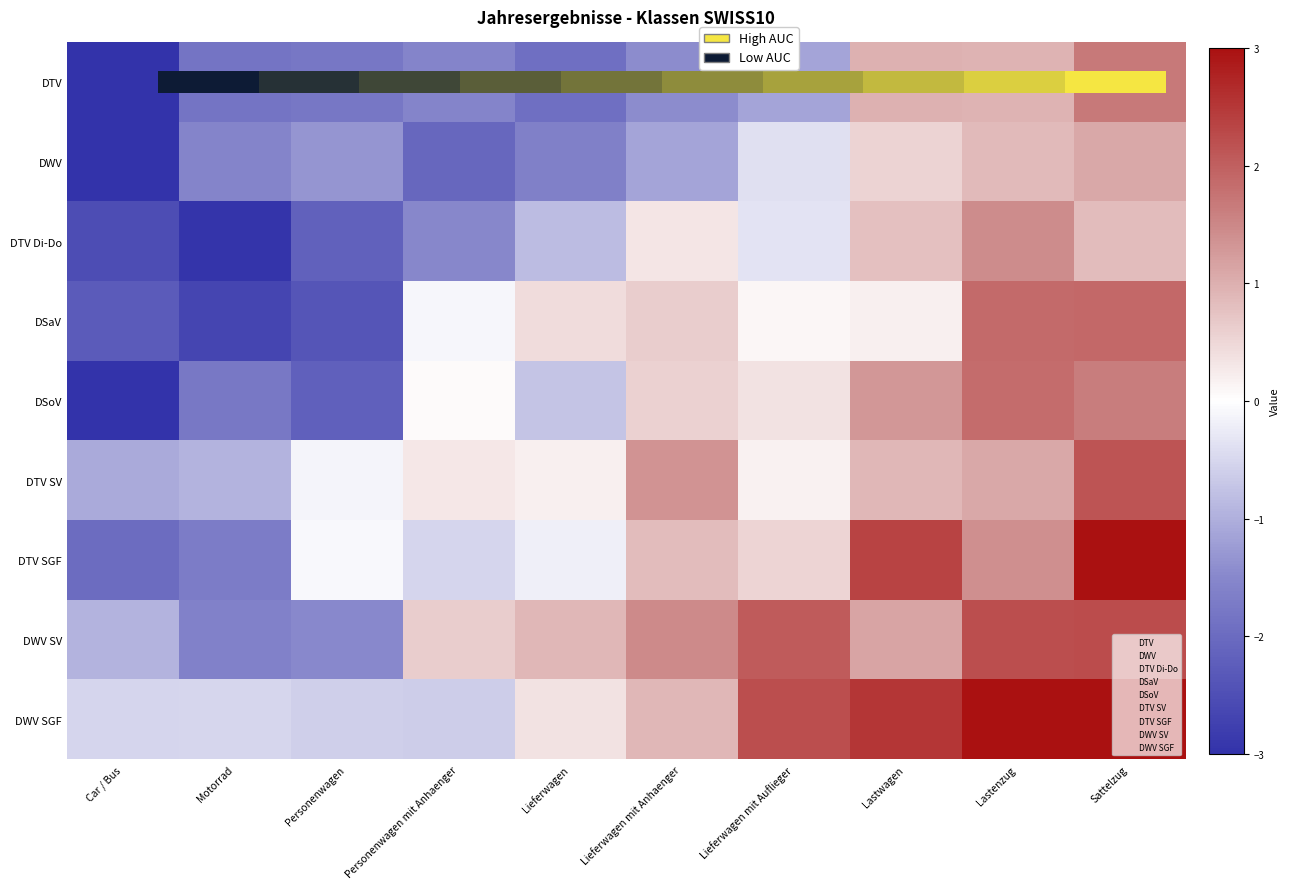

How many data points does each series have?

10